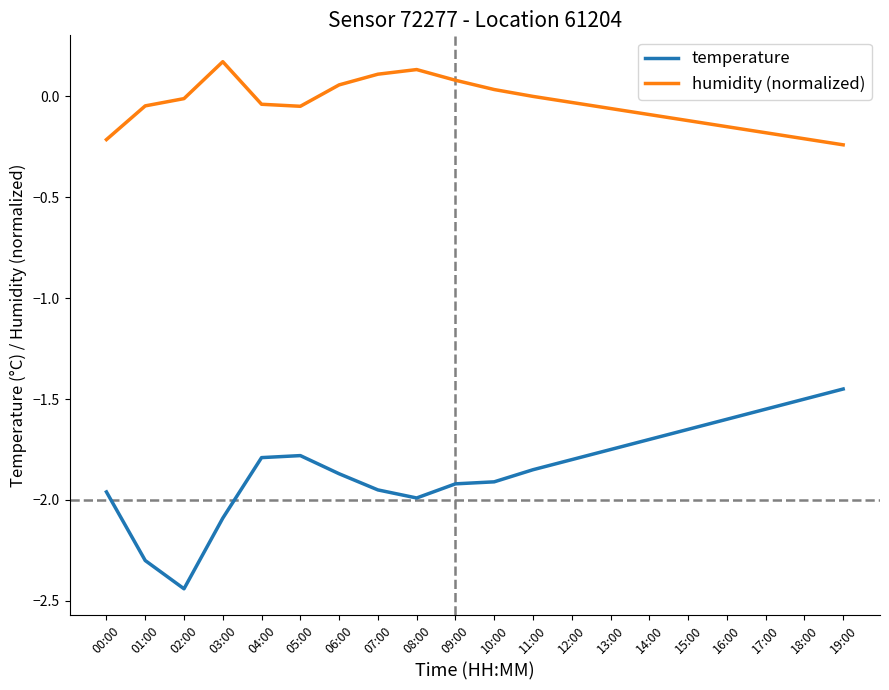

What is the difference between the maximum and minimum values in the temperature series?

1.0